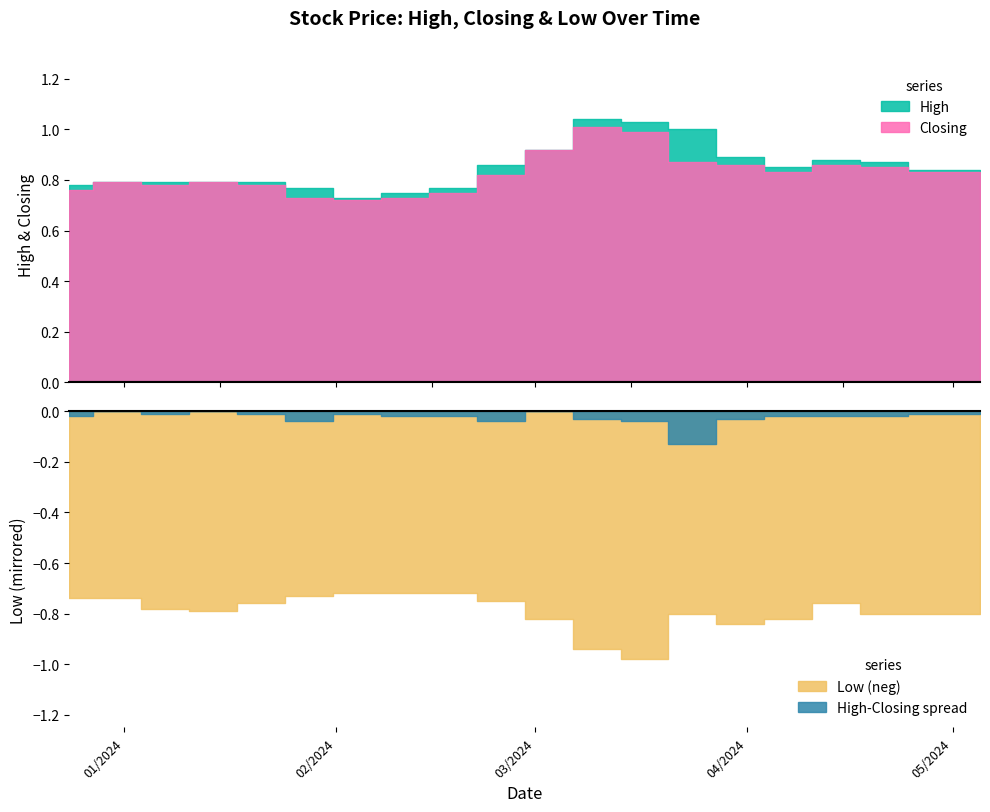

Which series has the widest spread of values?

High